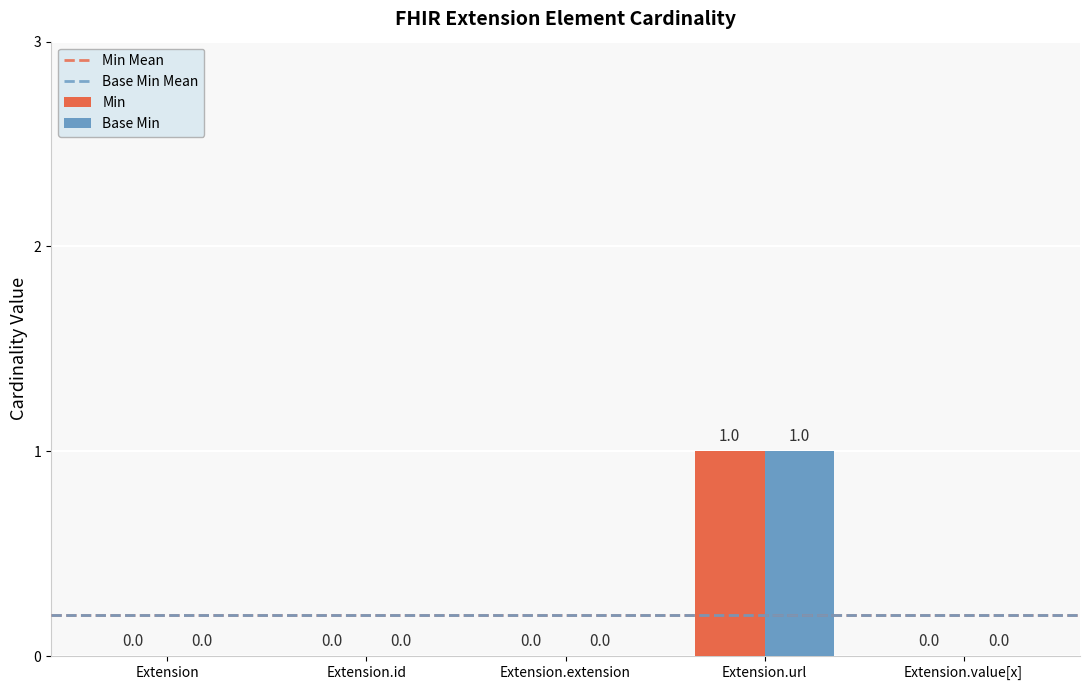

Reading right to left, extract all data points from this chart.

Min: Extension.value[x]=0	Extension.url=1	Extension.extension=0	Extension.id=0	Extension=0
Base Min: Extension.value[x]=0	Extension.url=1	Extension.extension=0	Extension.id=0	Extension=0